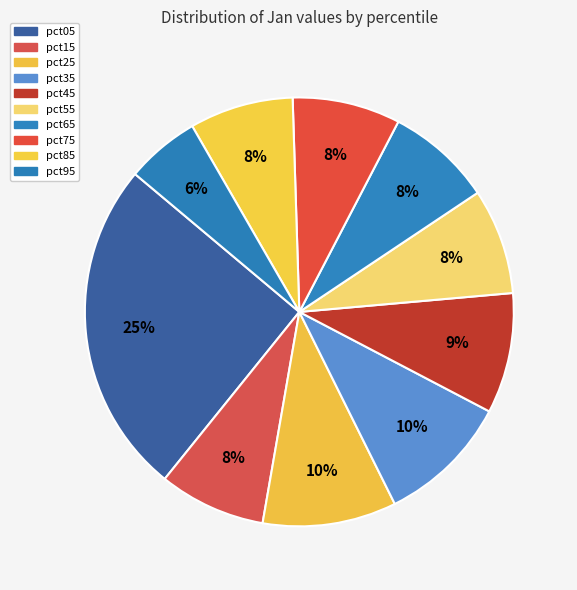

To the nearest percent, what portion does pct55 represent?

8%